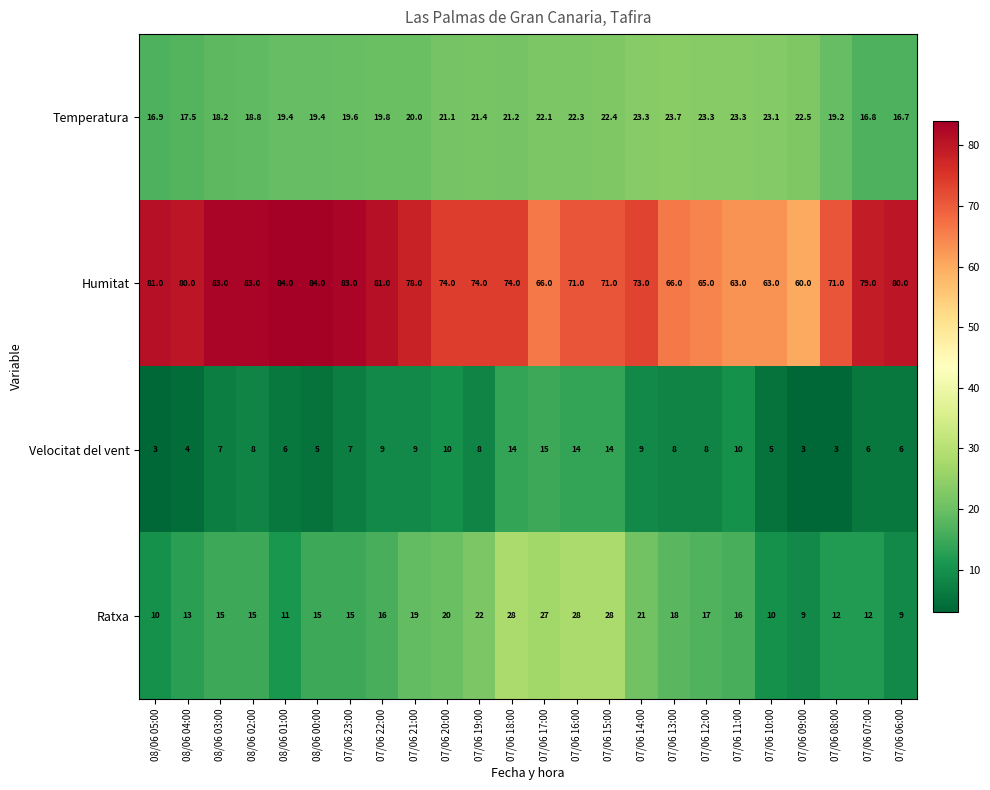

How many distinct data groups are displayed?

4